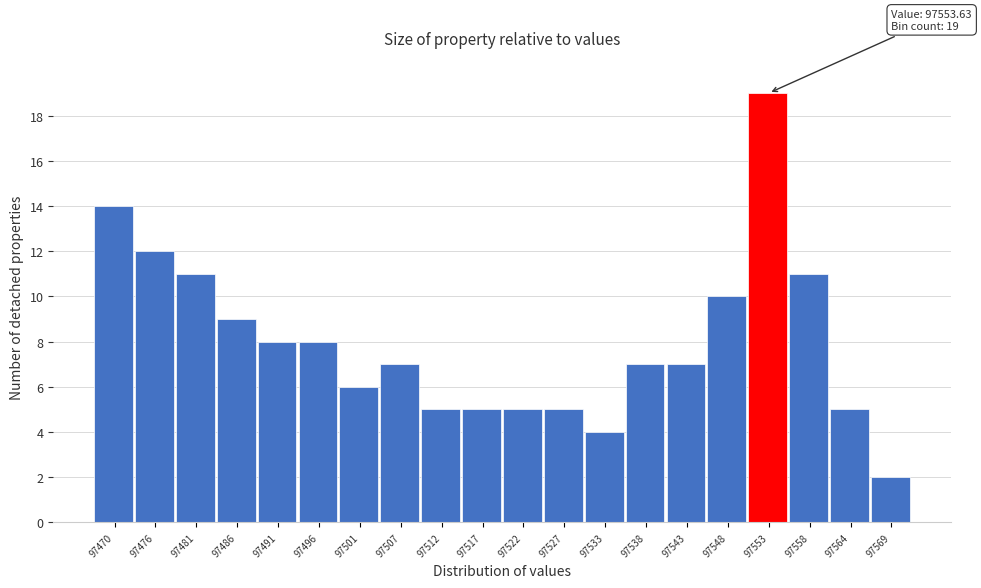

Reading left to right, extract all data points from this chart.

14	12	11	9	8	8	6	7	5	5	5	5	4	7	7	10	19	11	5	2